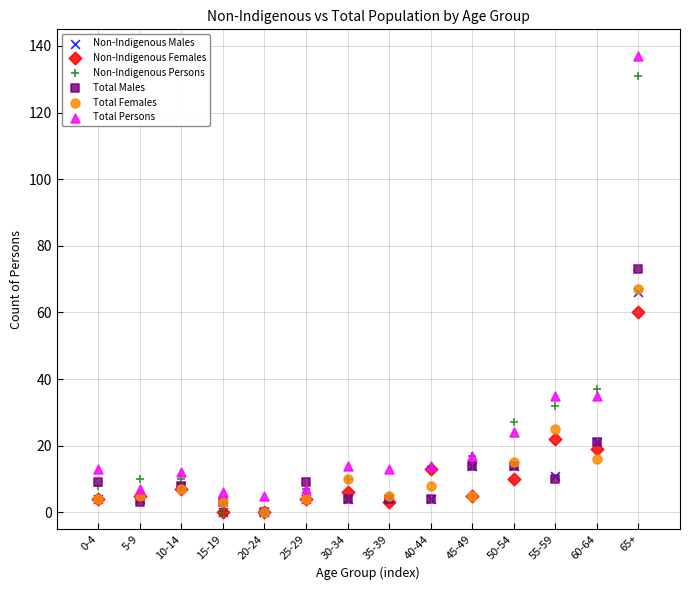

Which series contains the highest Y value?

Total Persons